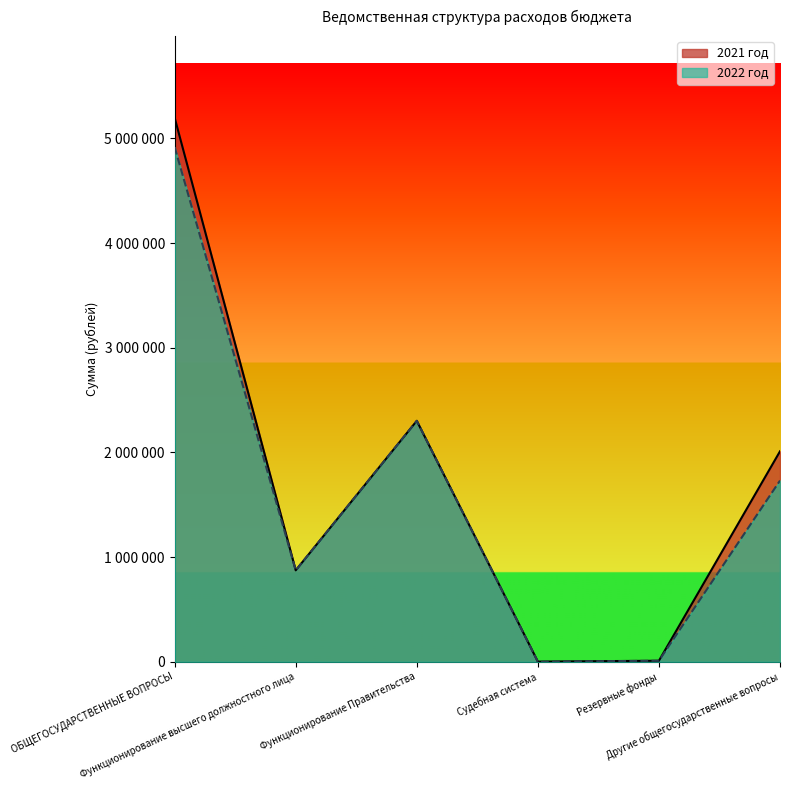

True or false: 2021 год has a value of 1403727 at Функционирование высшего должностного лица.

False